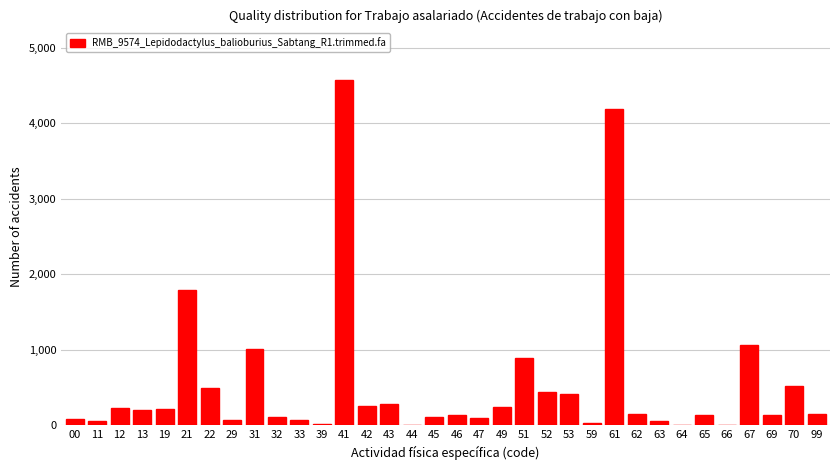

What is the sum of all values?

18294